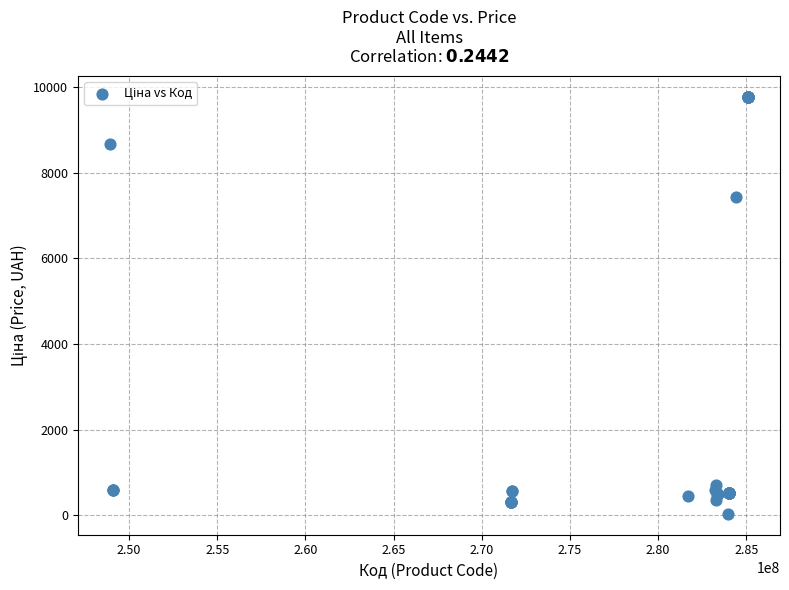

What Y value in the scatter plot is closest to 4903?

7444.6